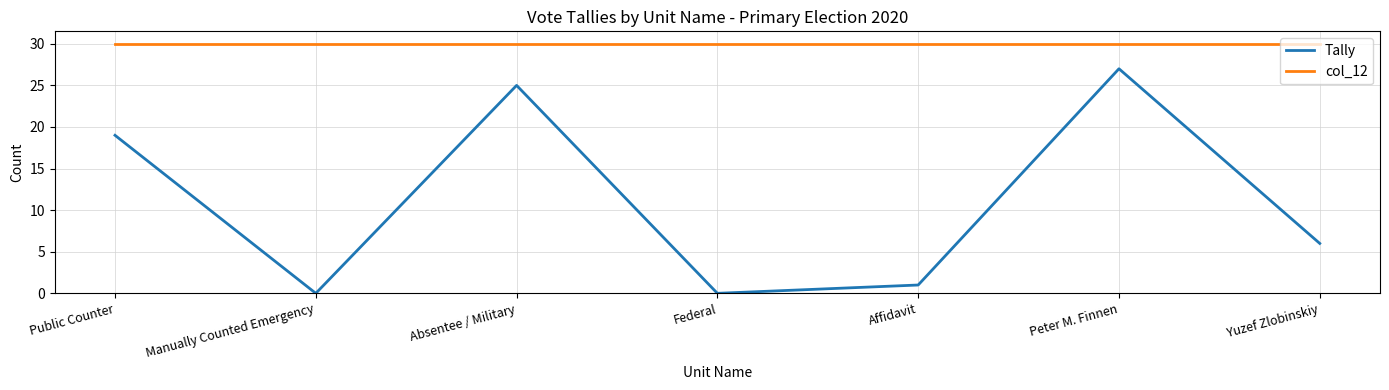

True or false: Tally and col_12 cross at least once.

False